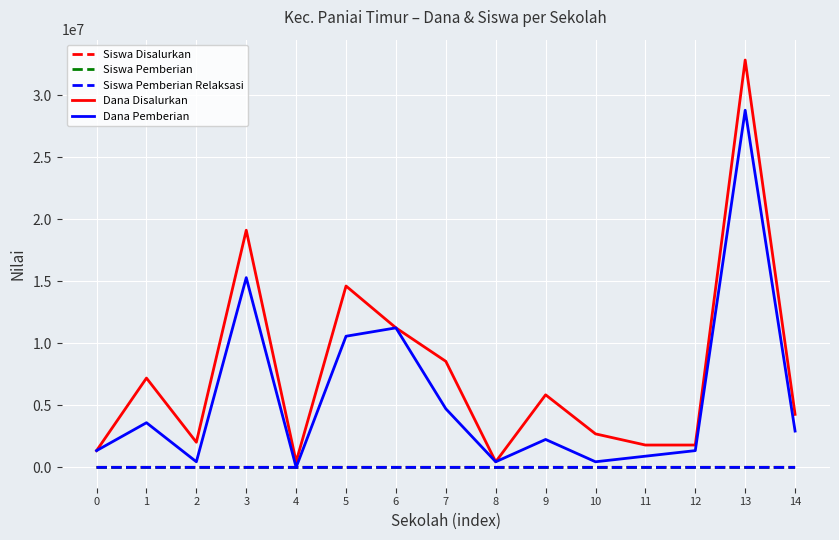

Where does the Siswa Pemberian series first go above 5?

1